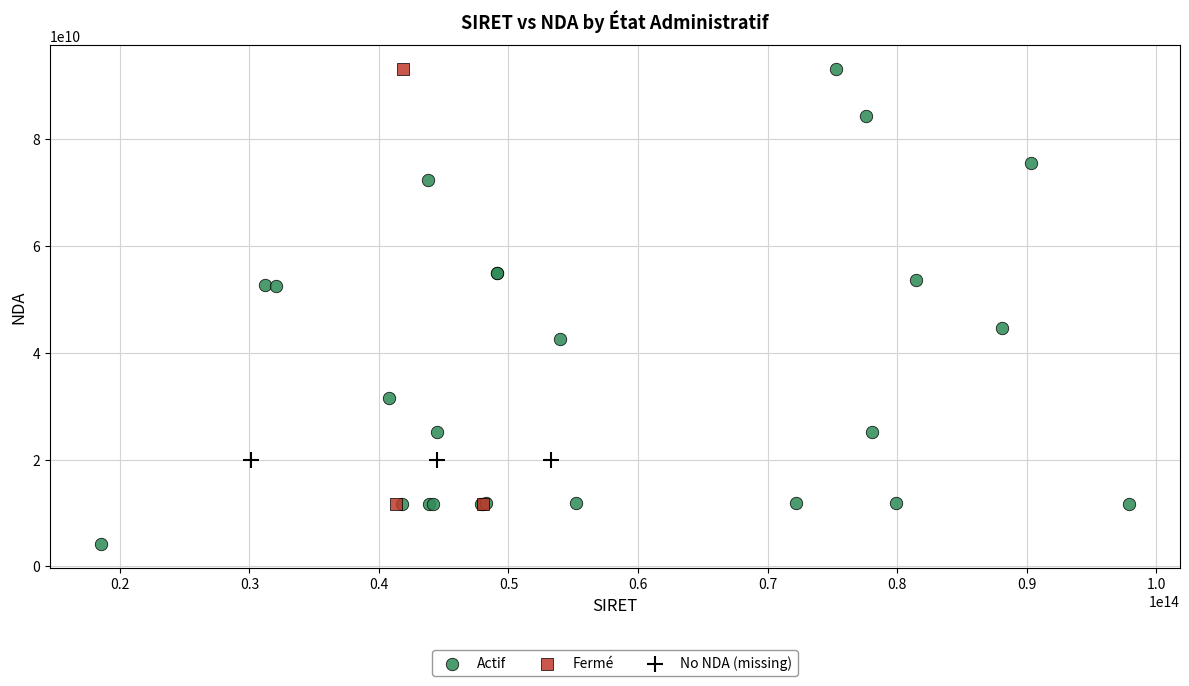

Which series contains the lowest Y value?

Actif